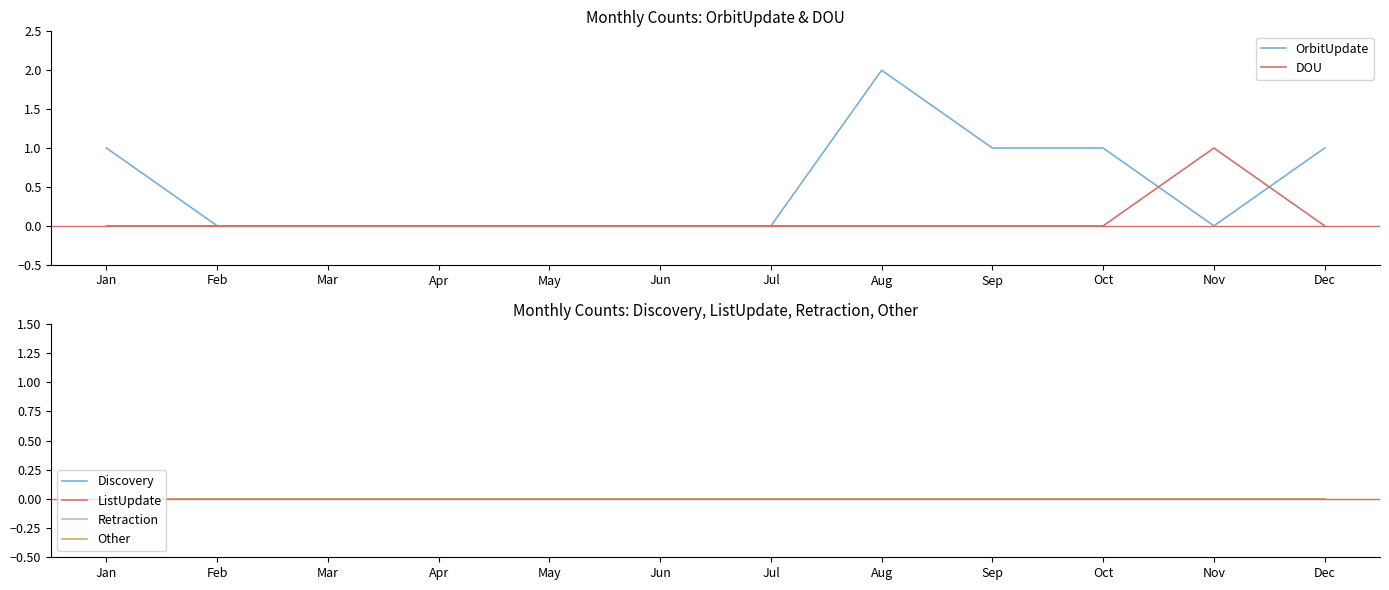

Does the chart display data point markers on the line(s)?

No